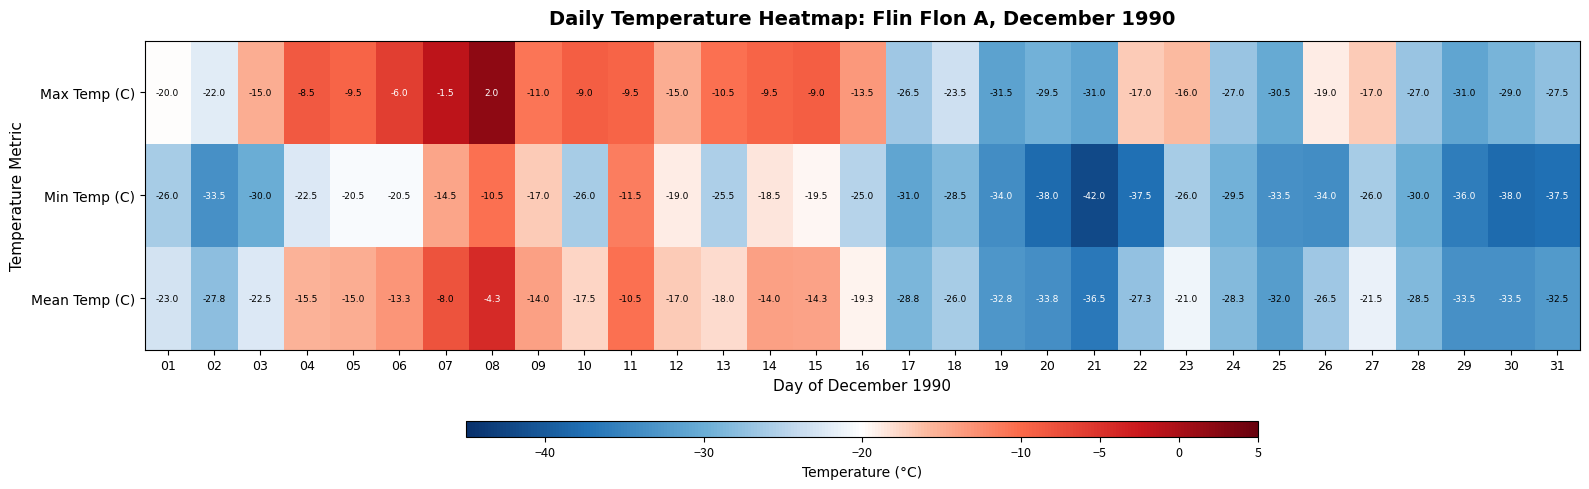

At 13, list the series in order from largest to smallest.

Max Temp (C), Mean Temp (C), Min Temp (C)